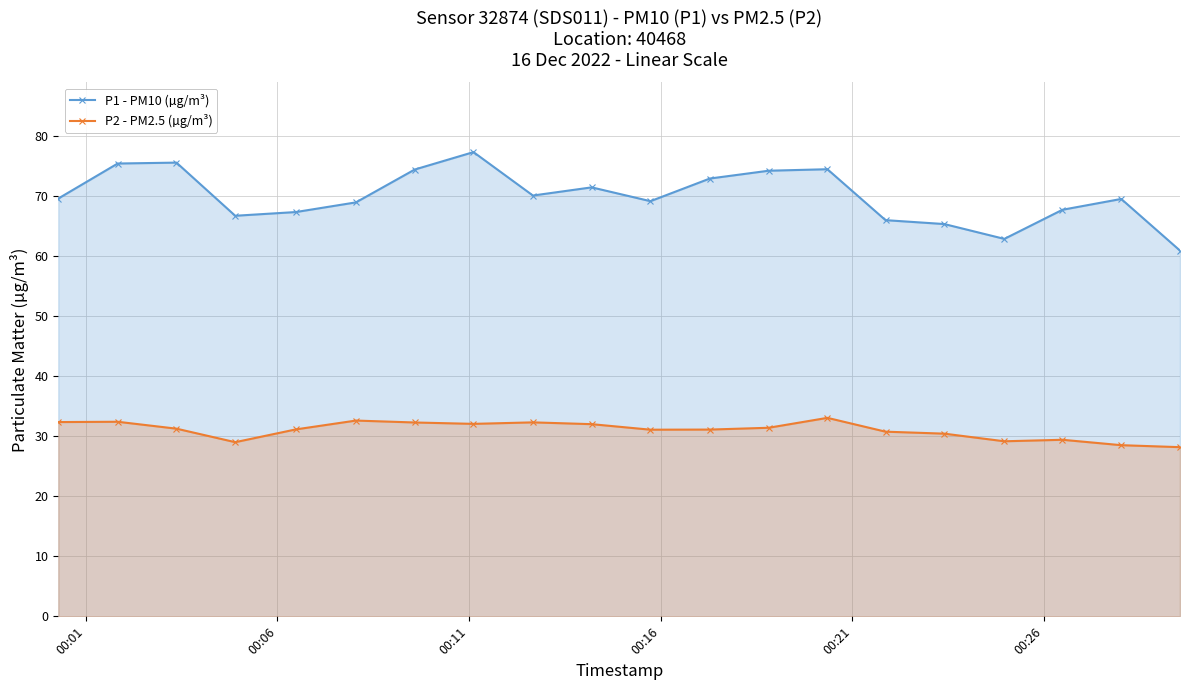

Which series has the largest total across all categories?

P1 - PM10 (µg/m³)